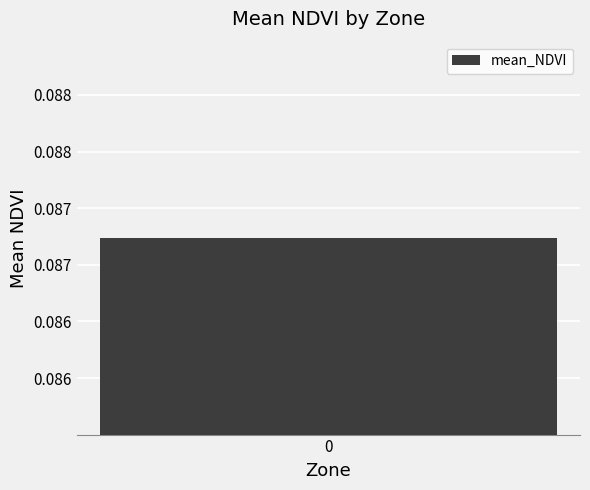

What is the greatest value displayed?

0.1